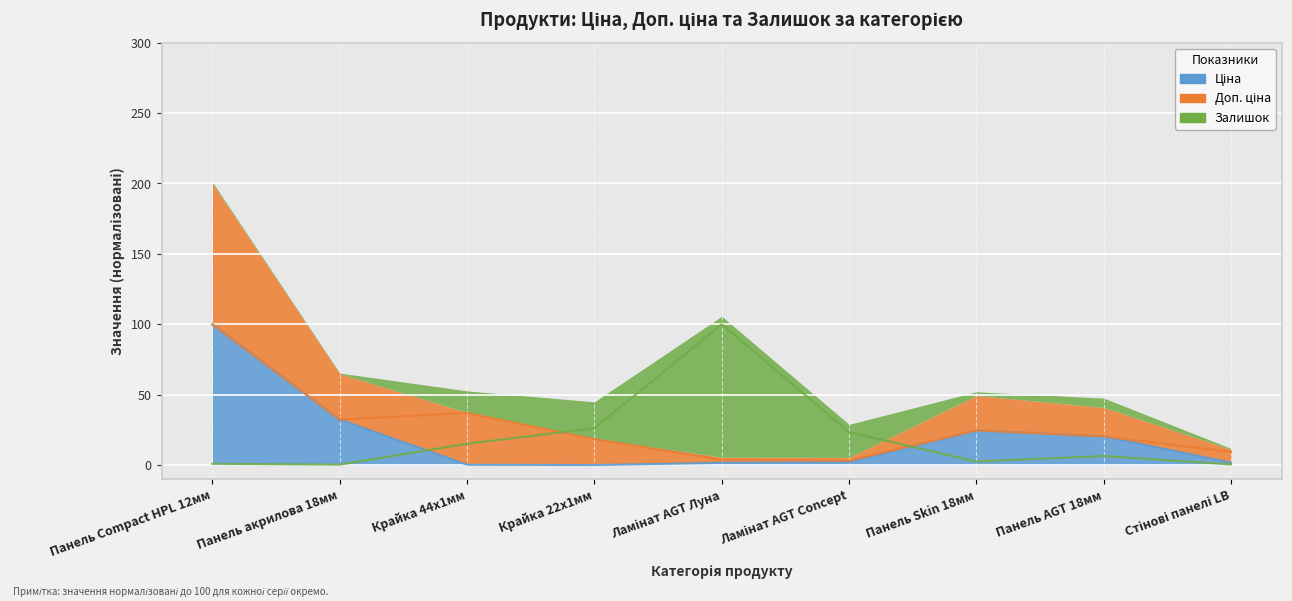

Which has a higher value, Панель Skin 18мм or Стінові панелі LB?

Панель Skin 18мм